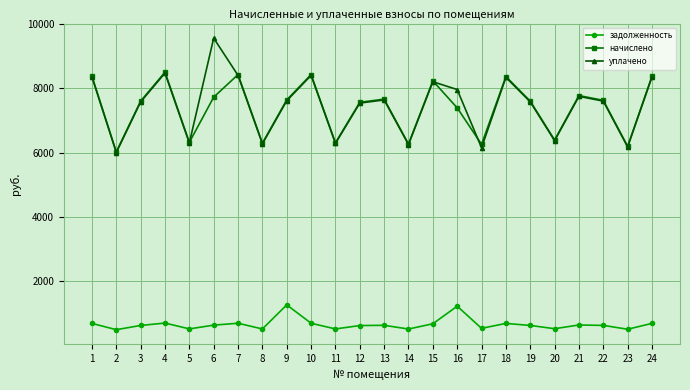

What is the total value across all series at 3?

15801.9